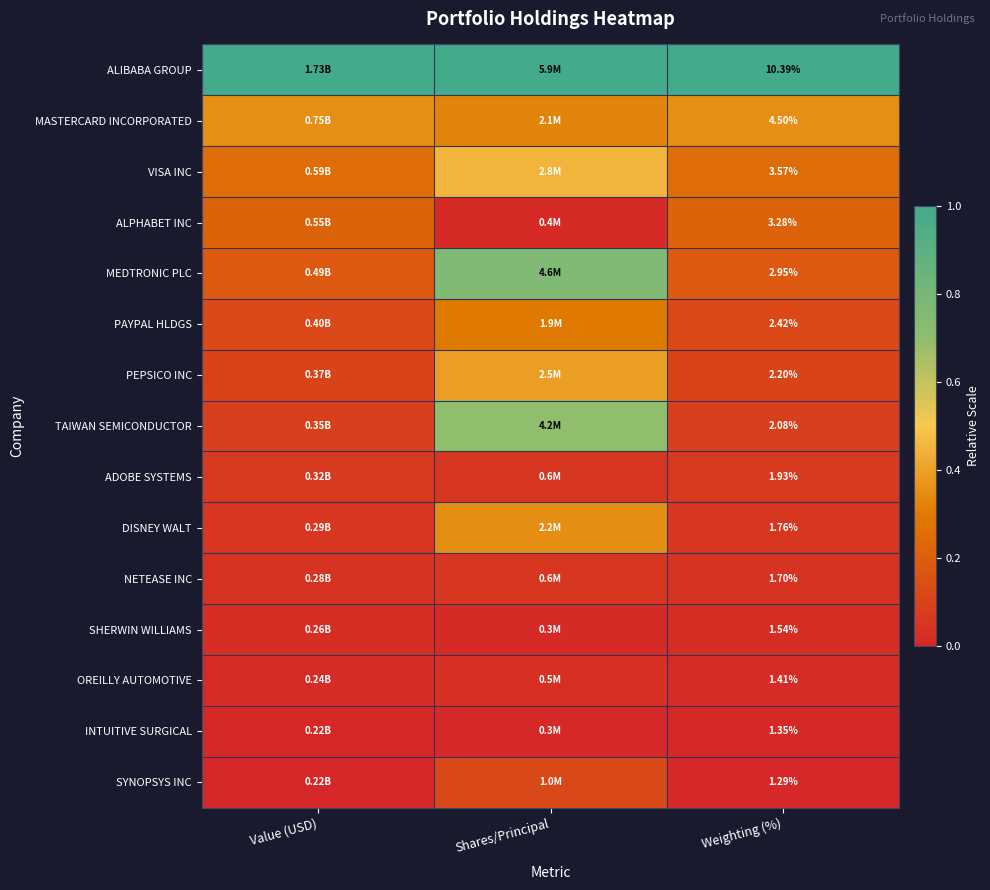

How many distinct data groups are displayed?

15